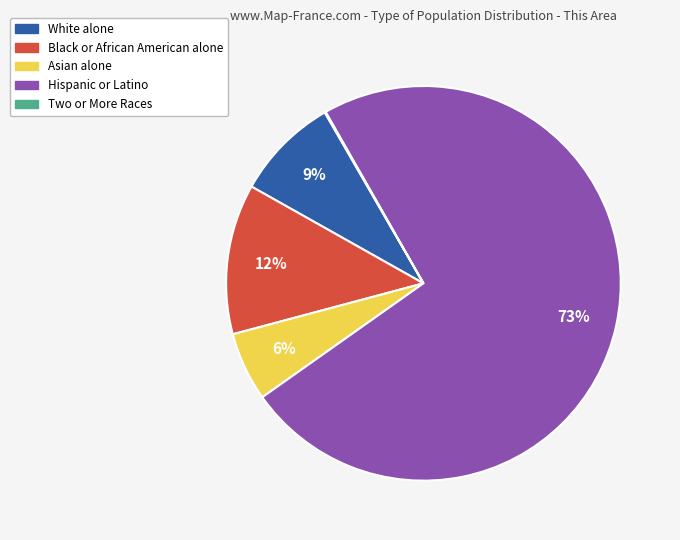

To the nearest percent, what is the average slice percentage?

20%